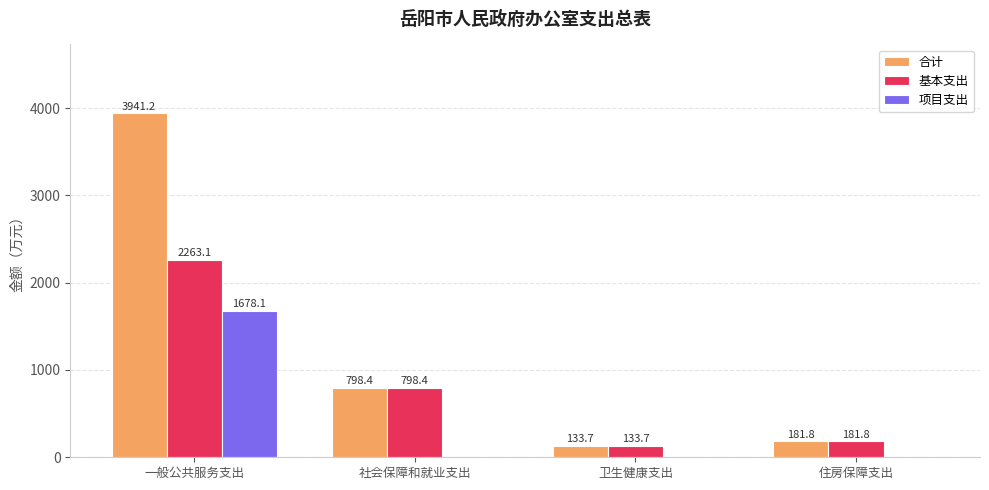

Reading left to right, extract all data points from this chart.

合计: 一般公共服务支出=3941.2	社会保障和就业支出=798.4	卫生健康支出=133.7	住房保障支出=181.8
基本支出: 一般公共服务支出=2263.1	社会保障和就业支出=798.4	卫生健康支出=133.7	住房保障支出=181.8
项目支出: 一般公共服务支出=1678.1	社会保障和就业支出=0.0	卫生健康支出=0.0	住房保障支出=0.0